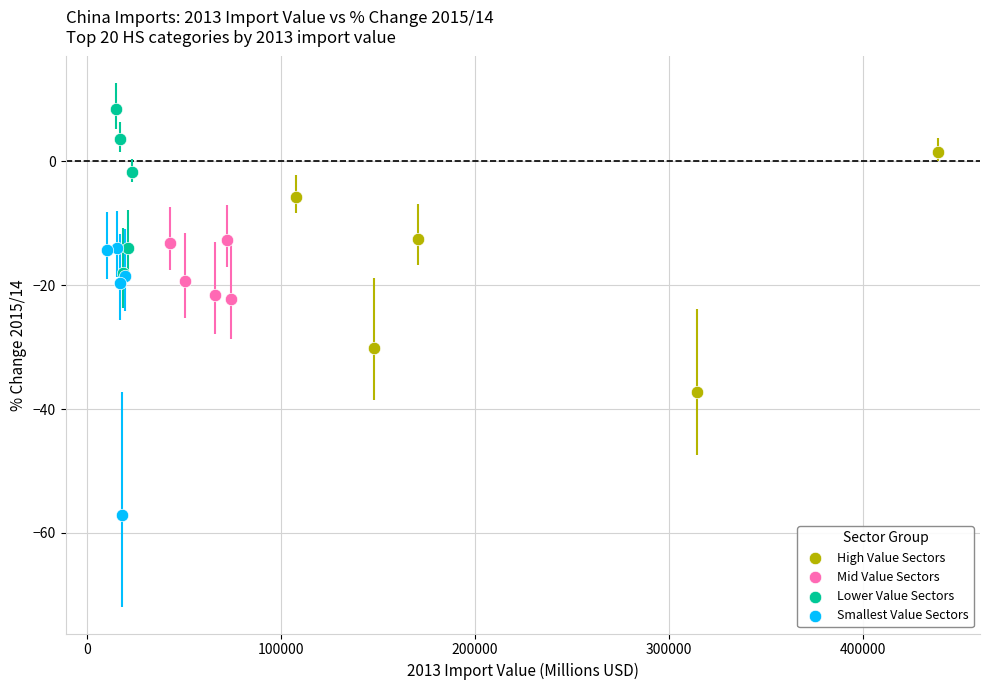

Which series has the widest spread of Y values?

Smallest Value Sectors